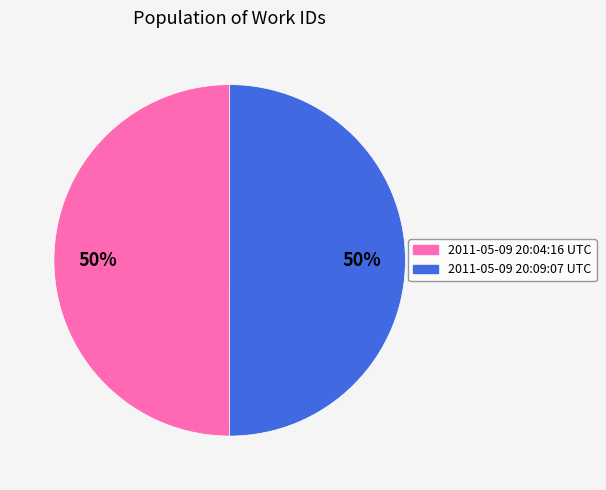

Do 2011-05-09 20:04:16 UTC and 2011-05-09 20:09:07 UTC together represent more than half of the pie?

Yes